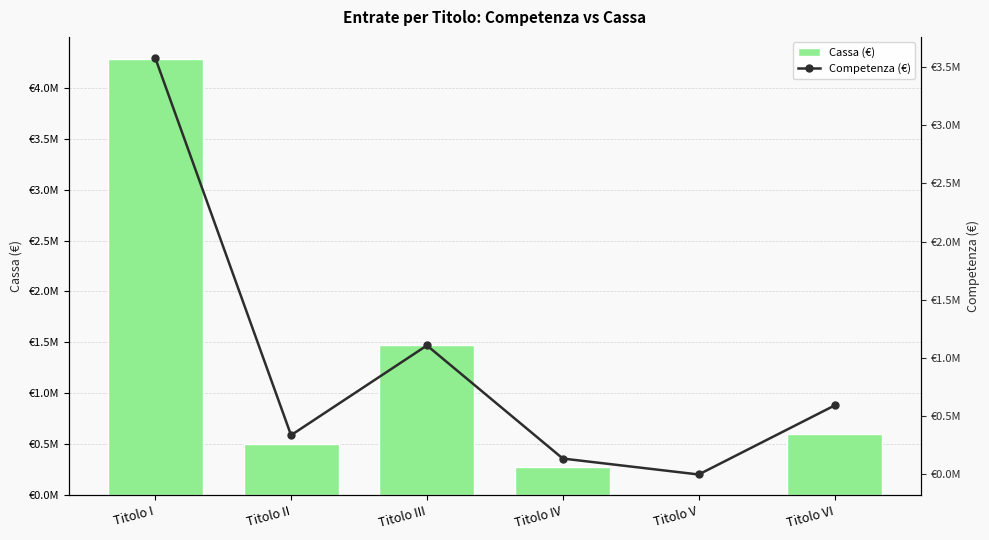

At how many categories does at least one series exceed 488526?

4